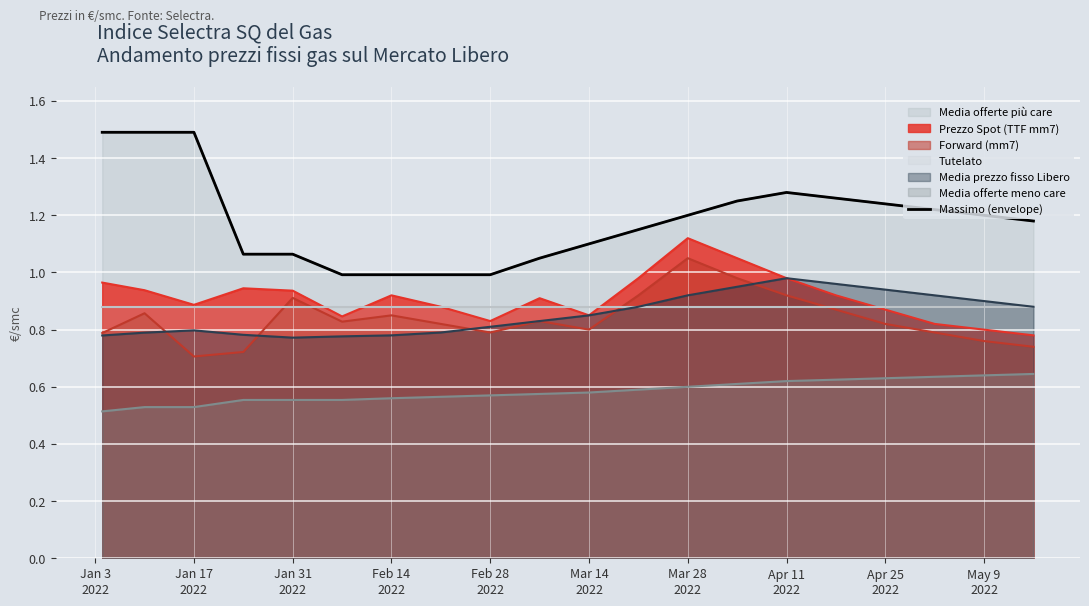

The chart shows a value of 1.0 at Feb 14 2022. True or false?

True